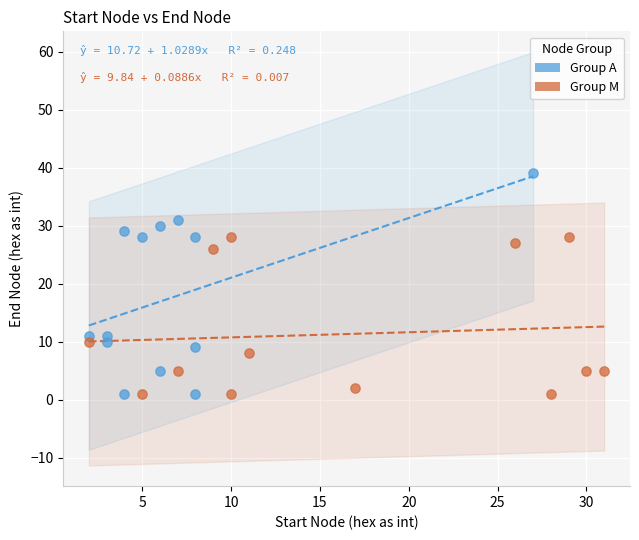

Which series has the largest Y range (max minus min)?

Group A